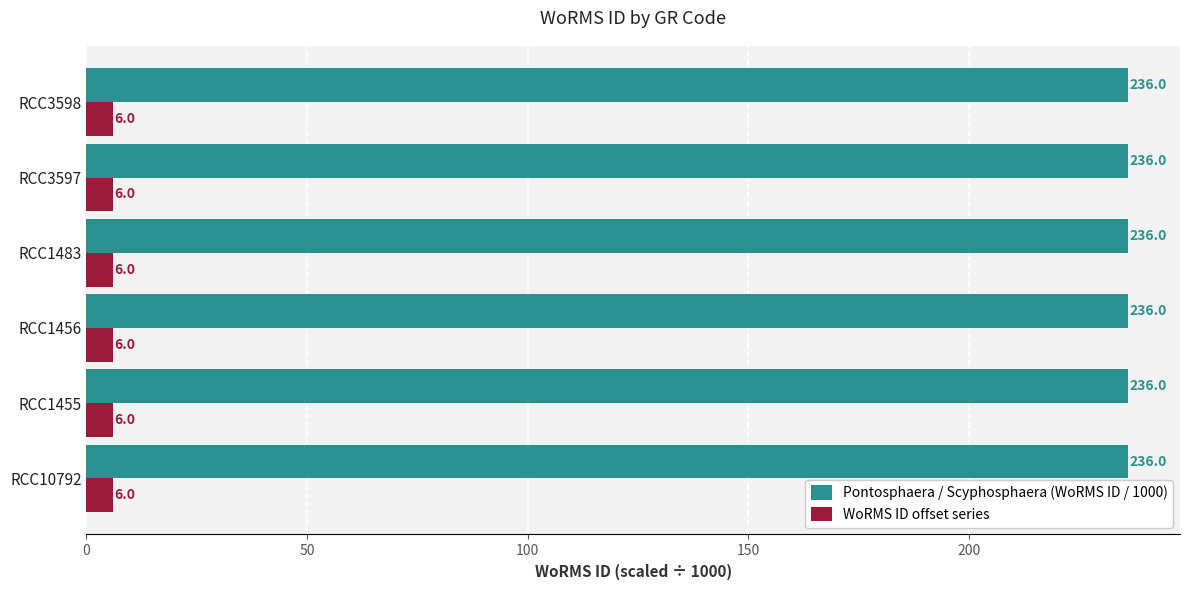

The value of Pontosphaera / Scyphosphaera (WoRMS ID / 1000) at RCC1456 is 348.8. True or false?

False